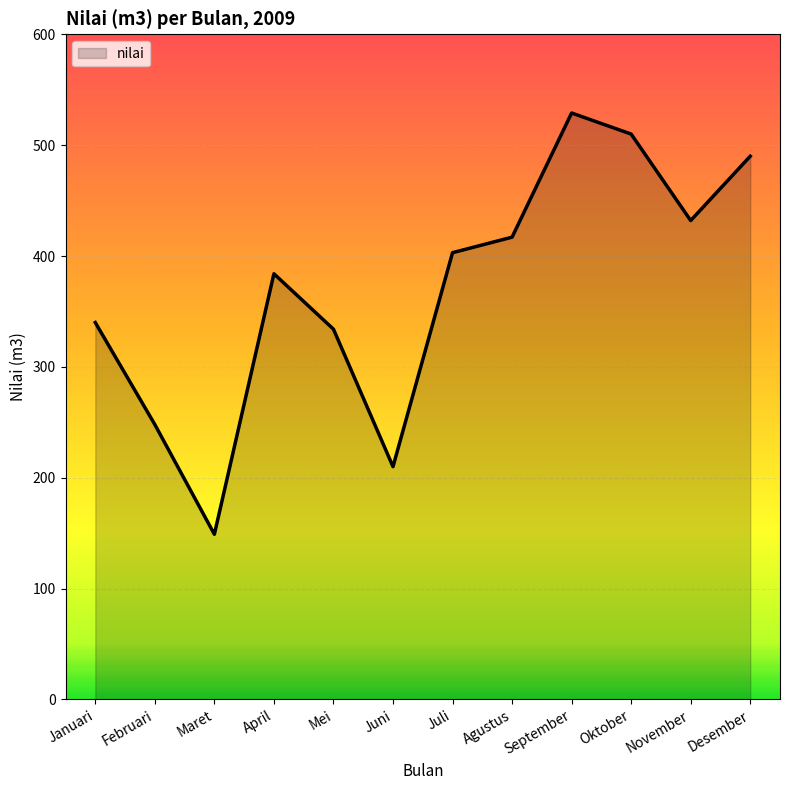

What is the ratio of the value at Februari to the value at Desember?

0.5